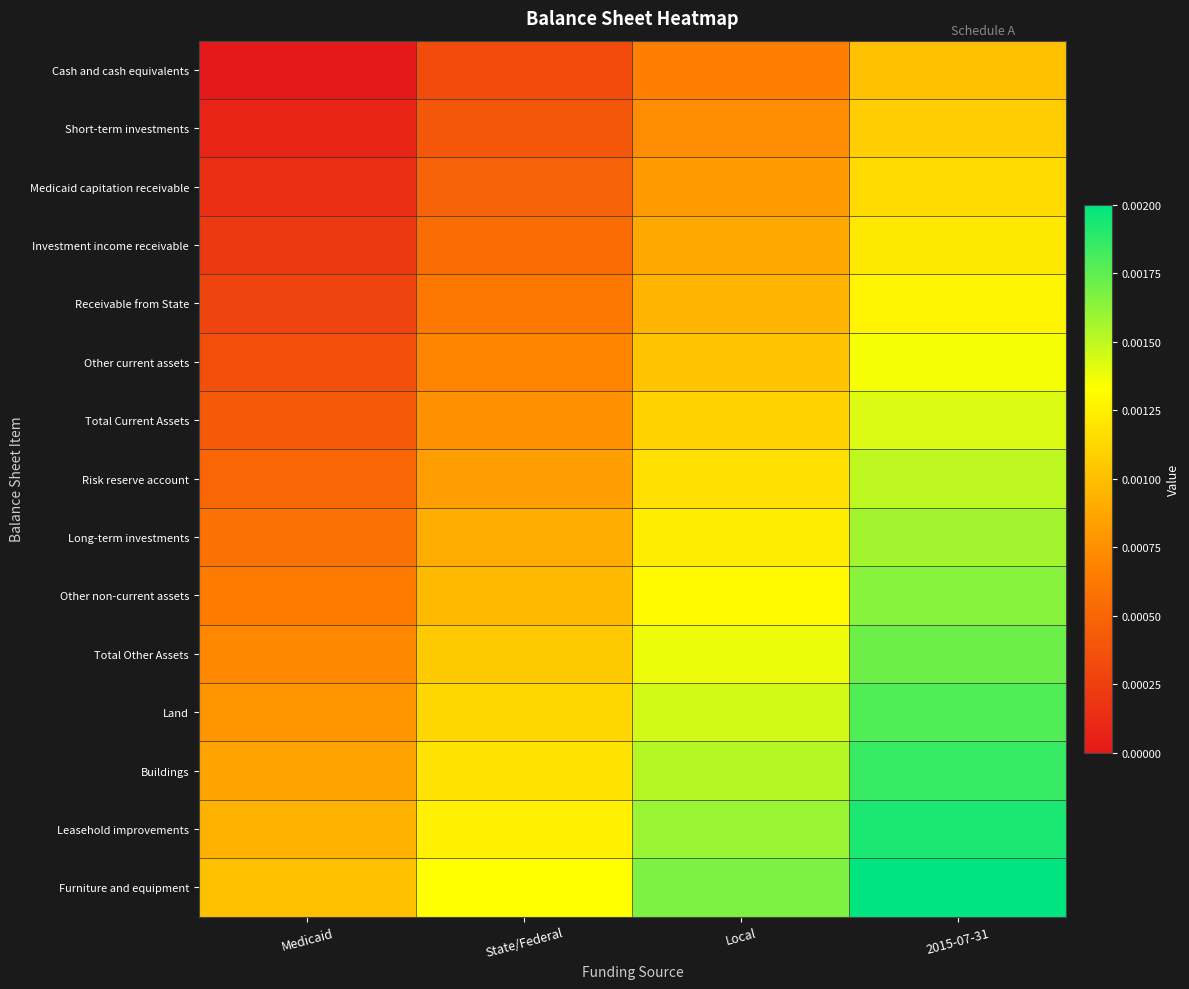

At which category is the sum across all series the highest?

2015-07-31